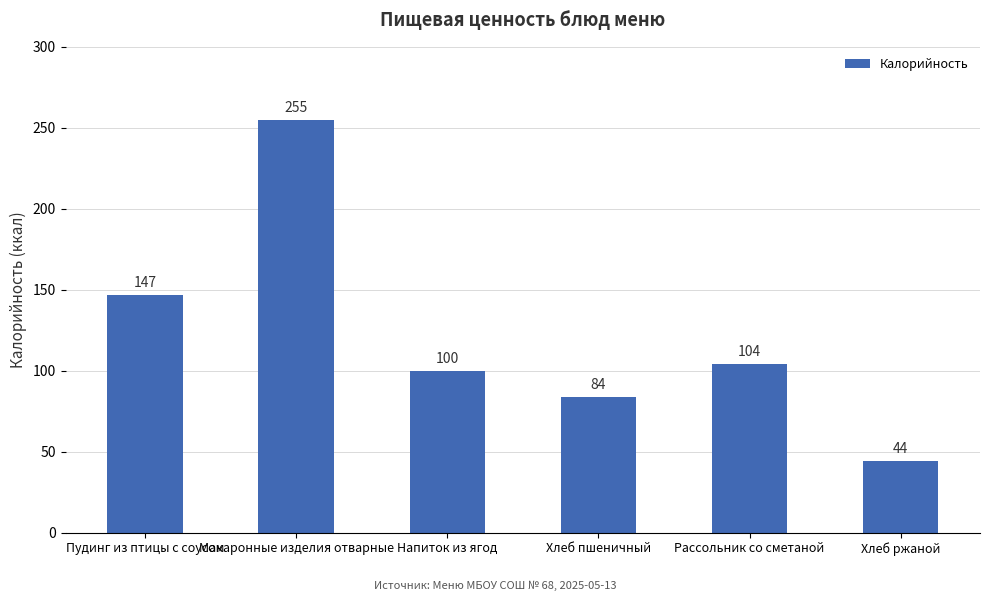

Approximately how many times larger is the value at Напиток из ягод compared to Рассольник со сметаной?

1.0